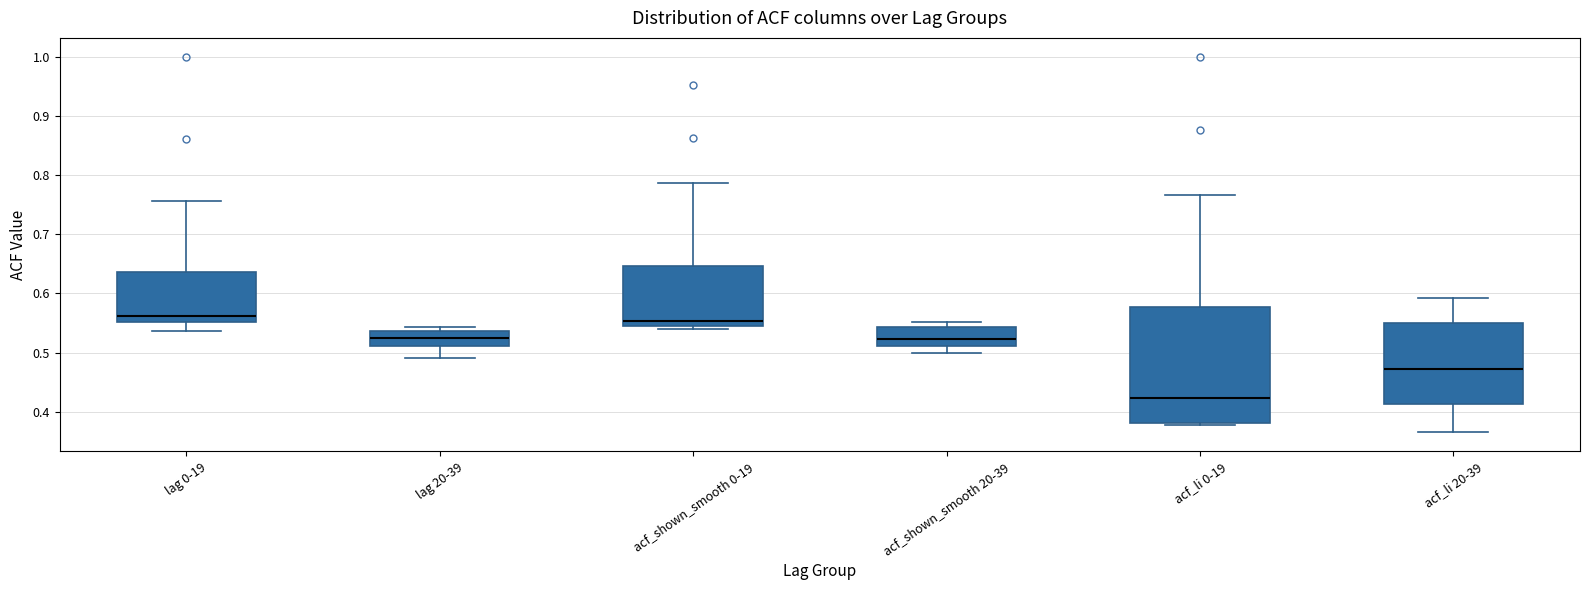

Reading left to right, read every box against the y-axis: the position of its median line, the range the box covers, and the ends of its whiskers. The values are not printed on the chart, so give them approximately, as read against the axis.

lag 0-19: median 0.56, box 0.55 to 0.64, whiskers 0.54 to 0.76
lag 20-39: median 0.52, box 0.51 to 0.54, whiskers 0.49 to 0.54 (just above the box's upper edge)
acf_shown_smooth 0-19: median 0.55, box 0.54 to 0.65, whiskers 0.54 (just below the box's lower edge) to 0.79
acf_shown_smooth 20-39: median 0.52, box 0.51 to 0.54, whiskers 0.50 to 0.55
acf_li 0-19: median 0.42, box 0.38 to 0.58, whiskers 0.38 (just below the box's lower edge) to 0.77
acf_li 20-39: median 0.47, box 0.41 to 0.55, whiskers 0.37 to 0.59